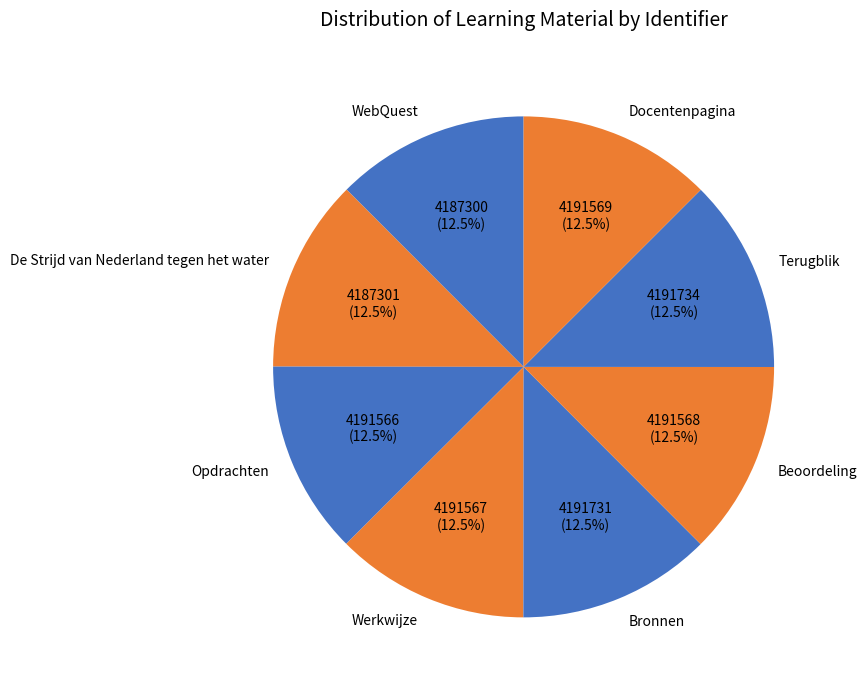

Does Opdrachten account for over 50% of the chart?

No